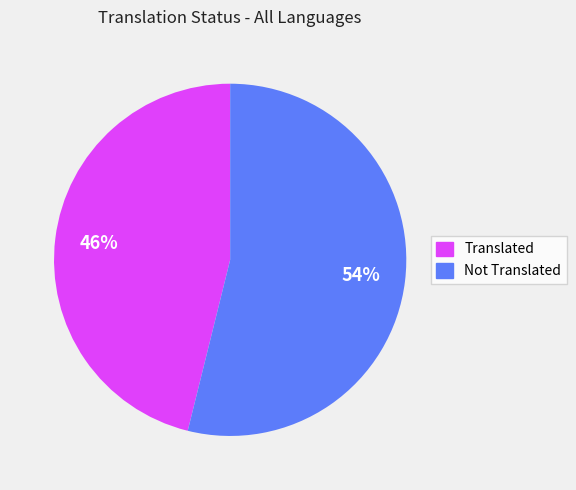

To the nearest percent, what is the average slice percentage?

50%